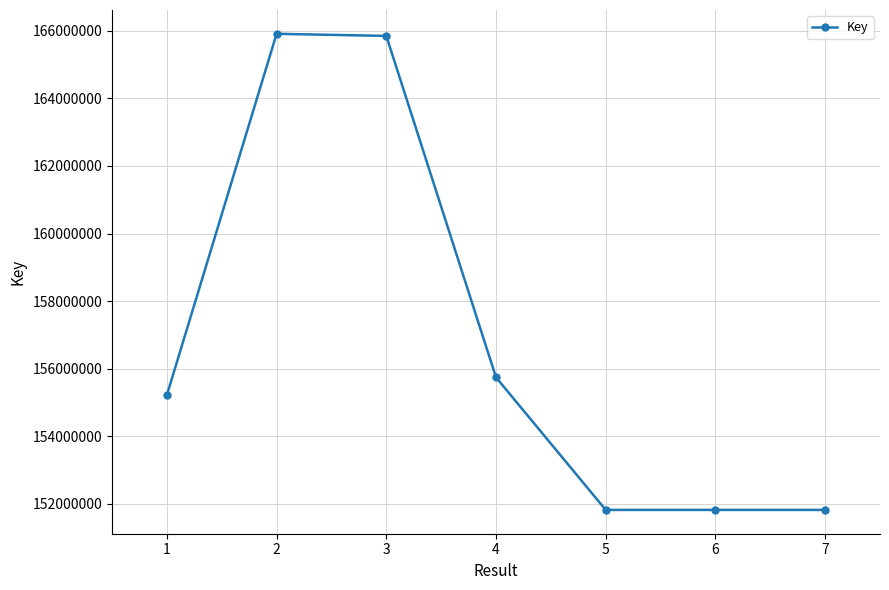

What is the greatest value displayed?

165910936